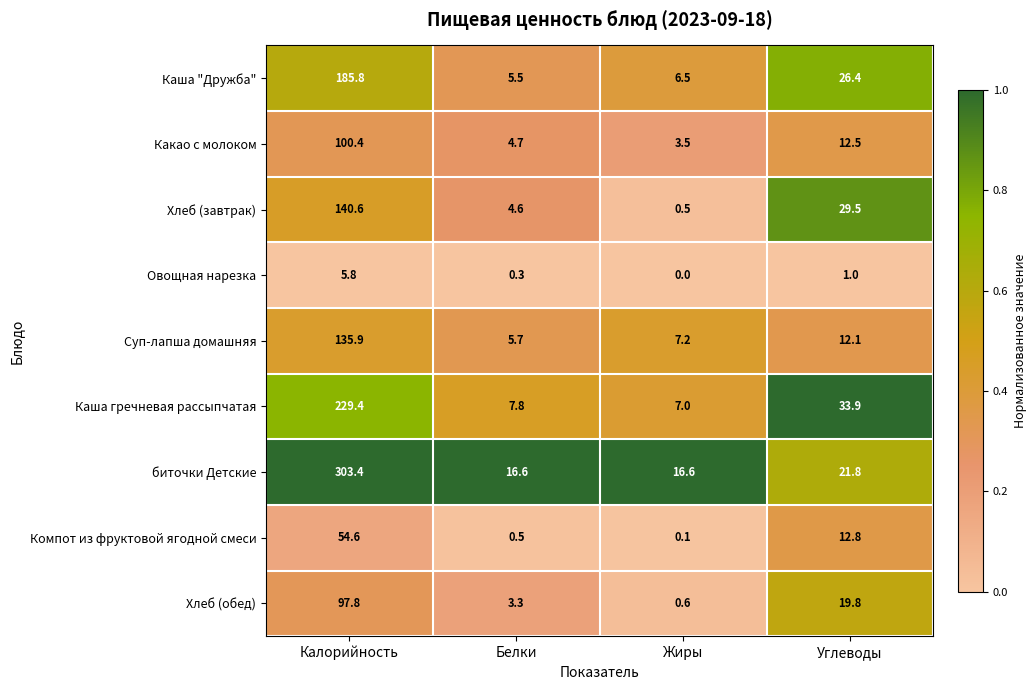

What is the difference between the maximum and minimum values in the Компот из фруктовой ягодной смеси series?

54.5